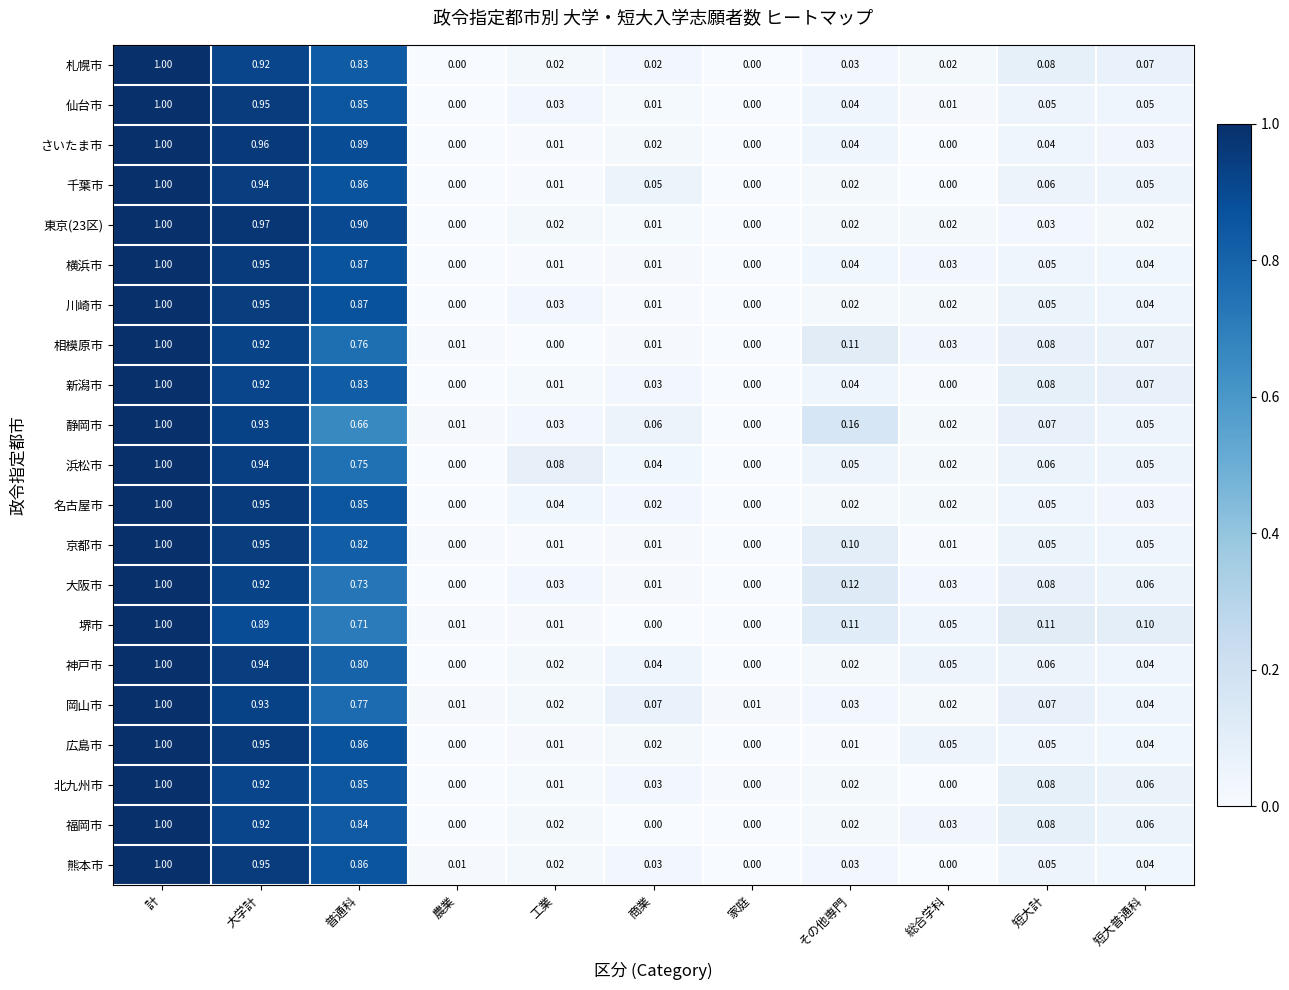

Which category has the highest value across all series?

計